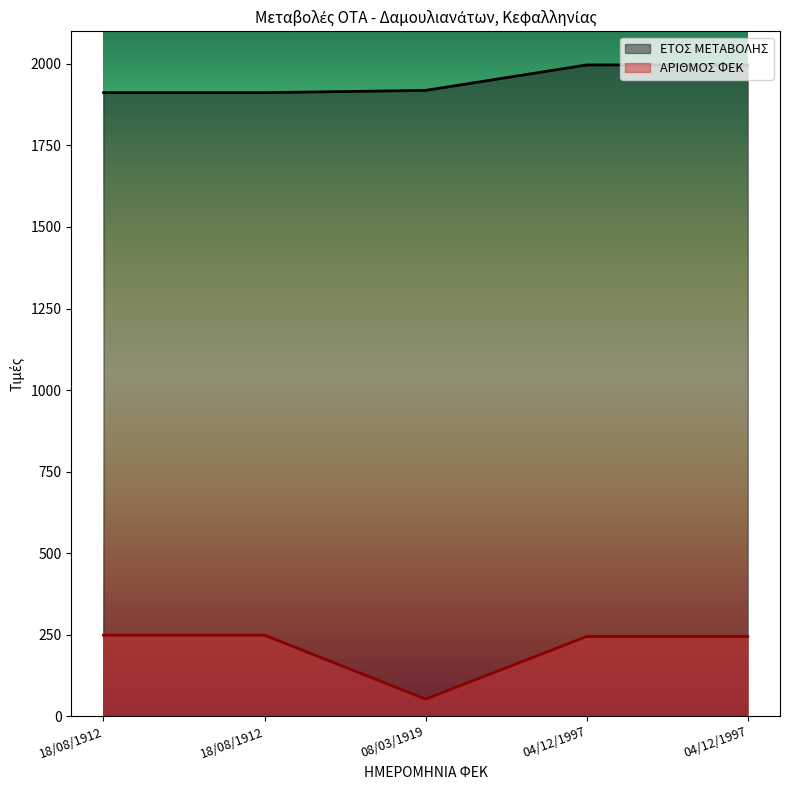

True or false: ΕΤΟΣ ΜΕΤΑΒΟΛΗΣ and ΑΡΙΘΜΟΣ ΦΕΚ intersect in this chart.

False